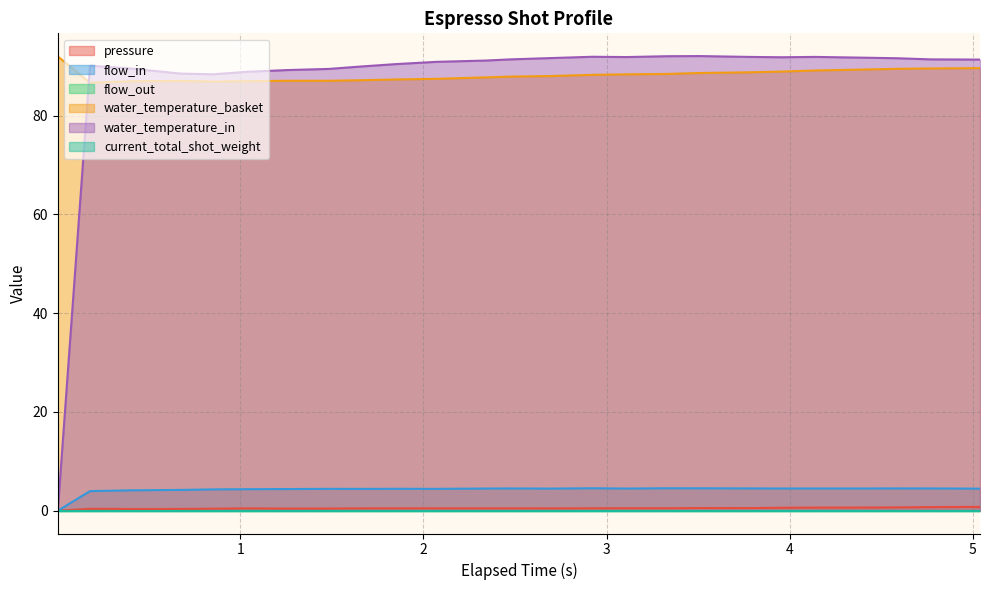

What is the greatest value displayed?

92.1